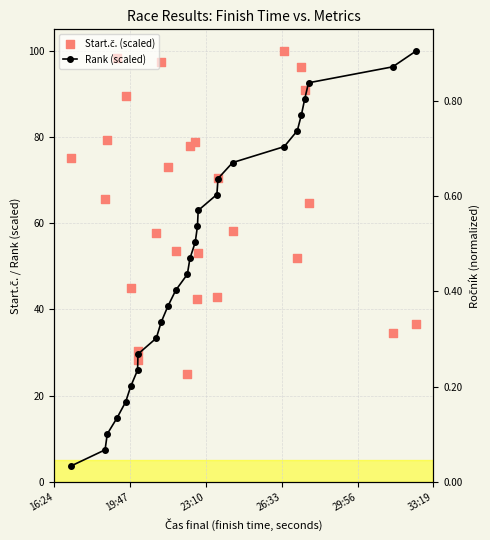

Which series has the widest spread of Y values?

Rank (scaled)